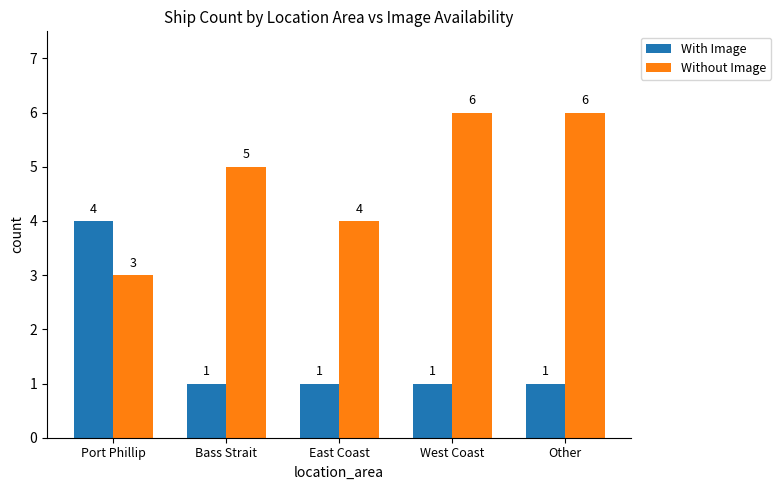

Which category has the highest value in the With Image series?

Port Phillip